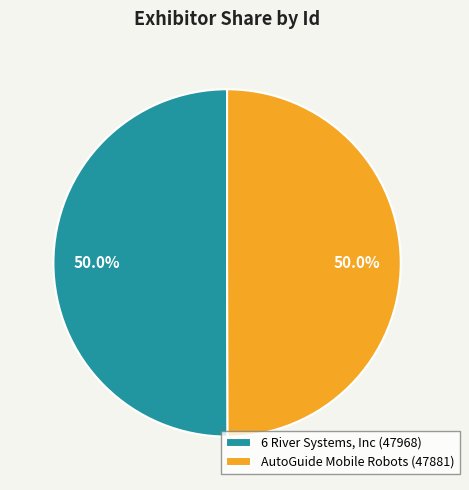

Is it true that AutoGuide Mobile Robots is 50% of the pie?

True